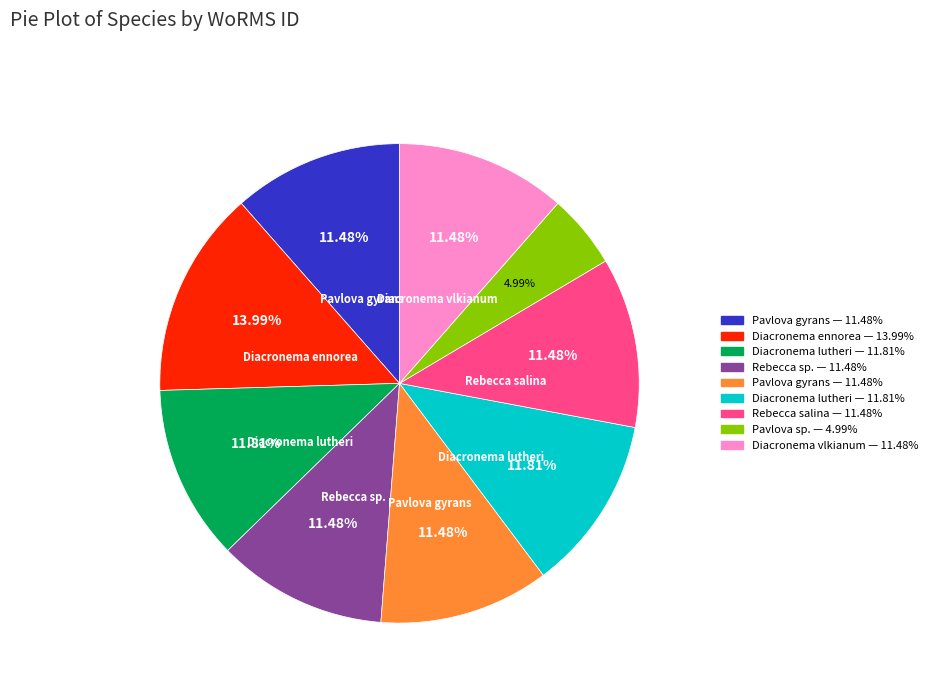

Is there any slice that represents more than half of the pie?

No